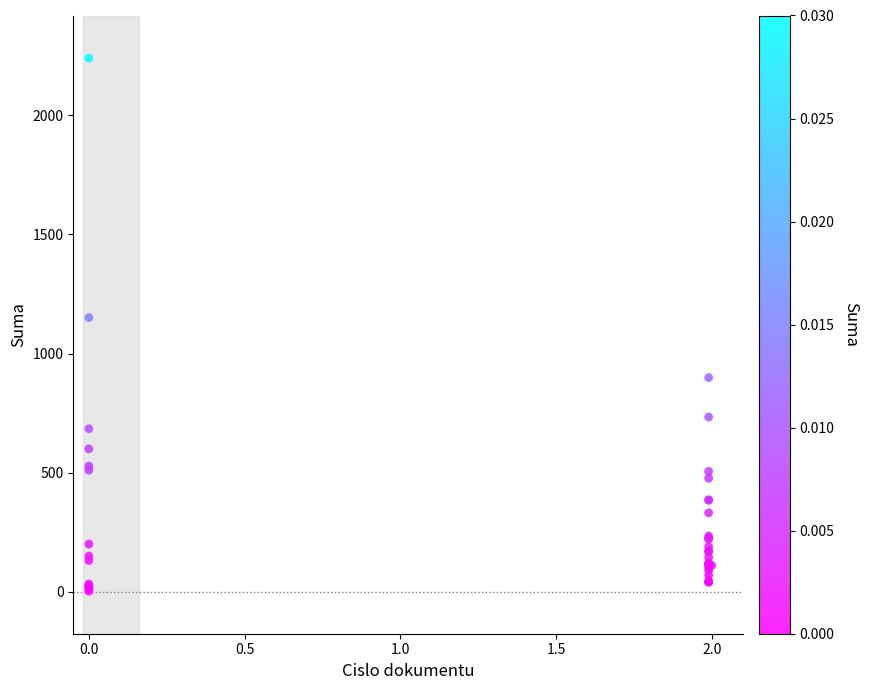

What Y value in the scatter plot is closest to 1121?

1151.0